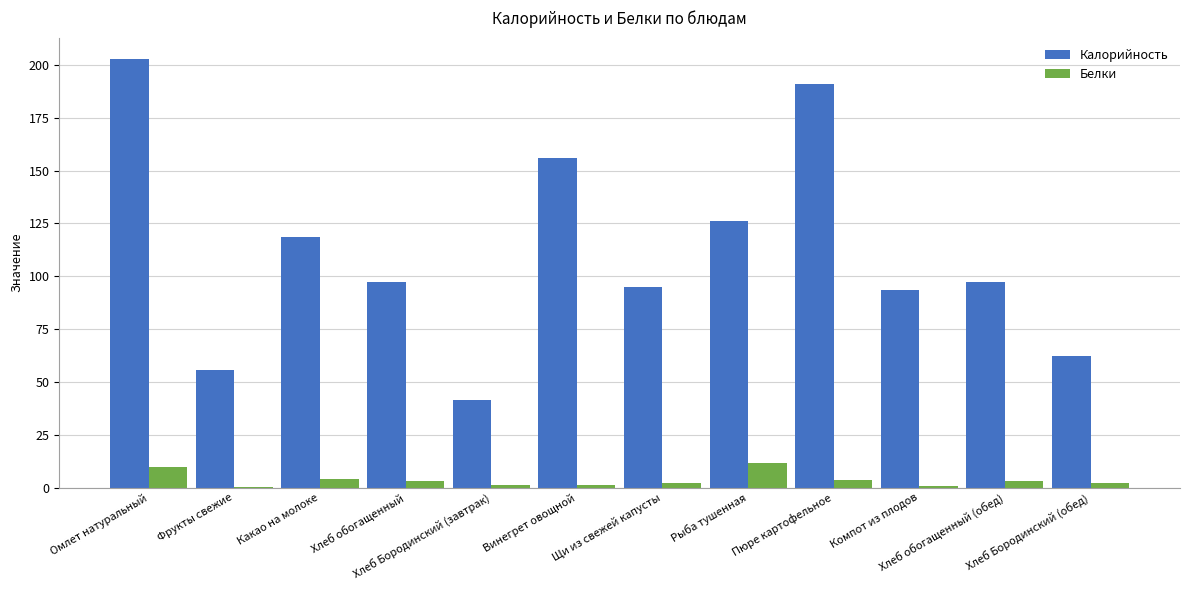

What value does the Белки series have at Фрукты свежие?

0.5